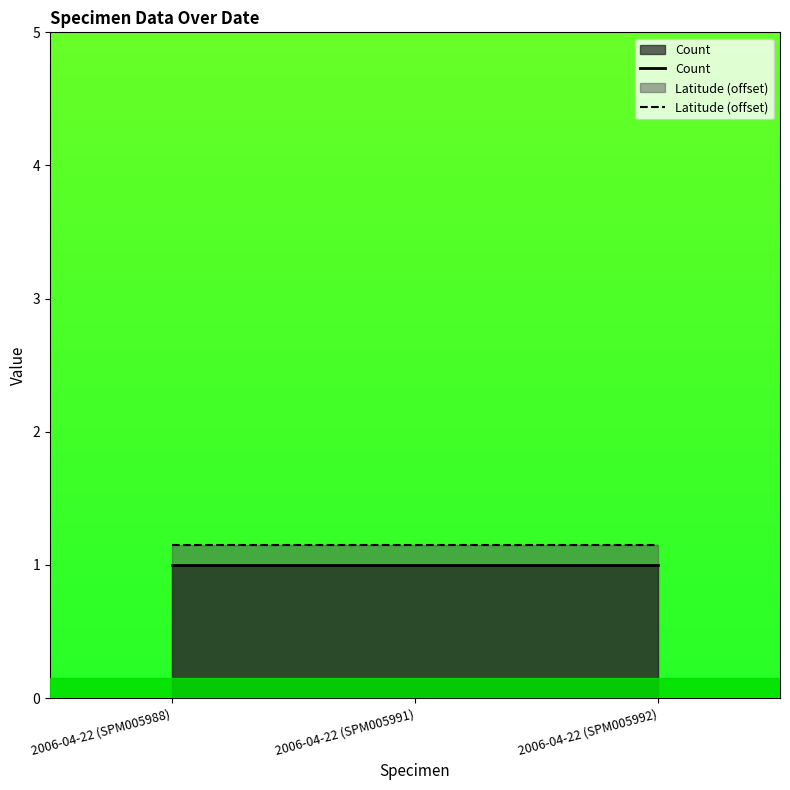

Does the chart display data point markers on the line(s)?

No